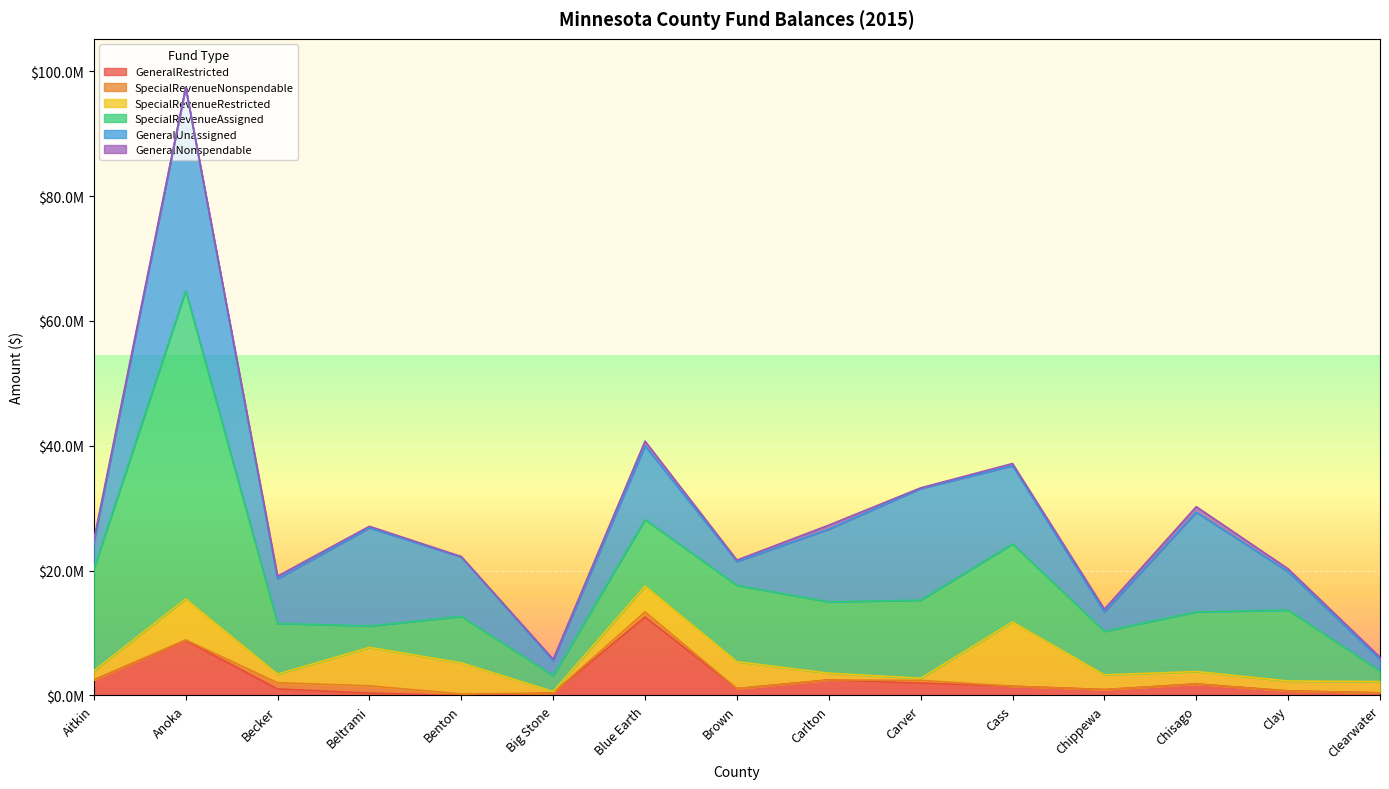

Does the chart display data point markers on the line(s)?

No